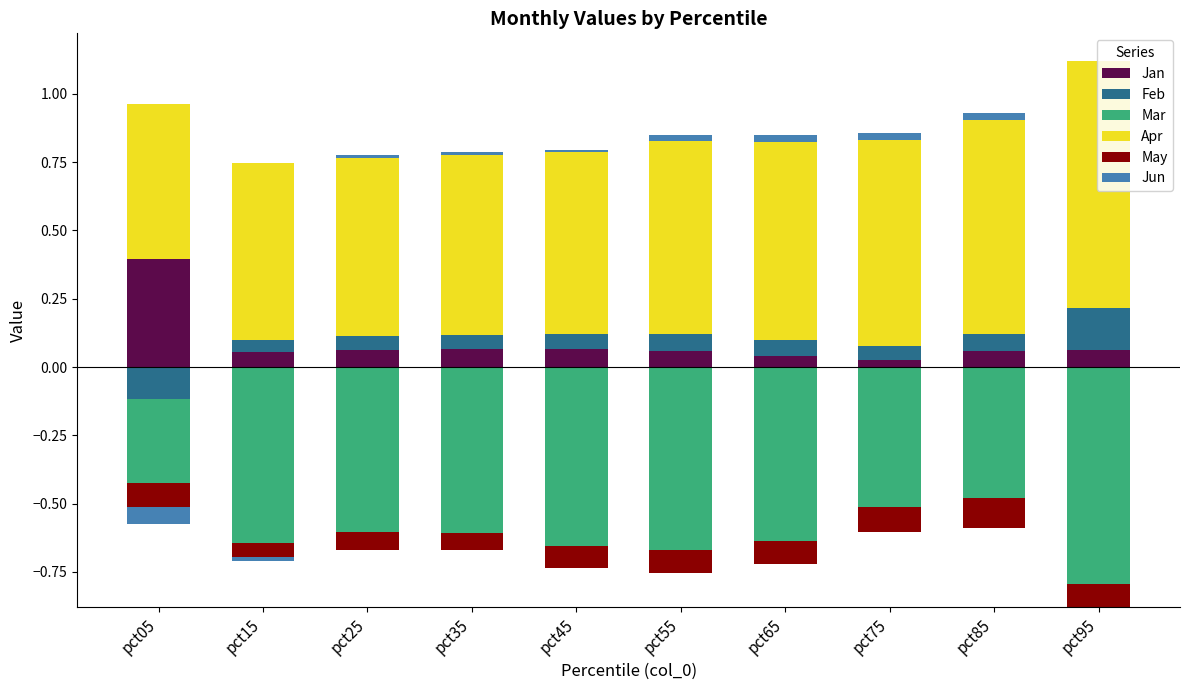

Which category has the highest value in the Jun series?

pct85